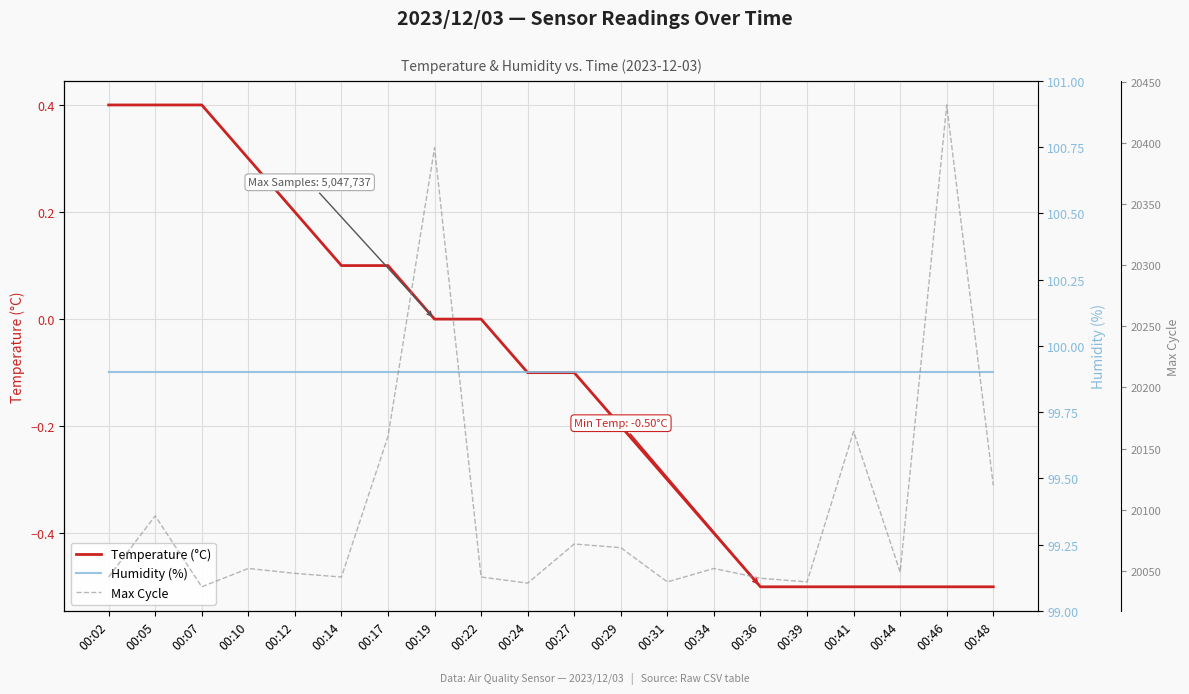

What is the difference between the highest and lowest values at 00:14?

20044.9